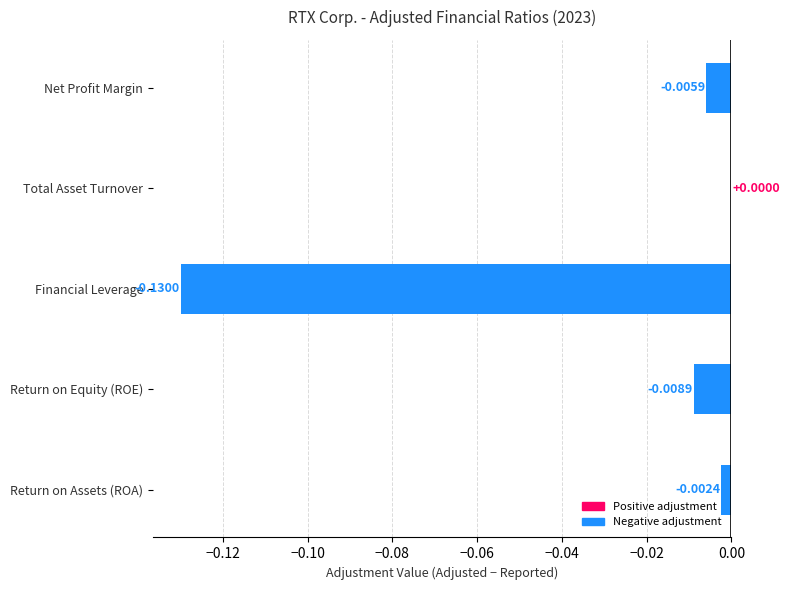

Between Total Asset Turnover and Financial Leverage, which is larger?

Total Asset Turnover